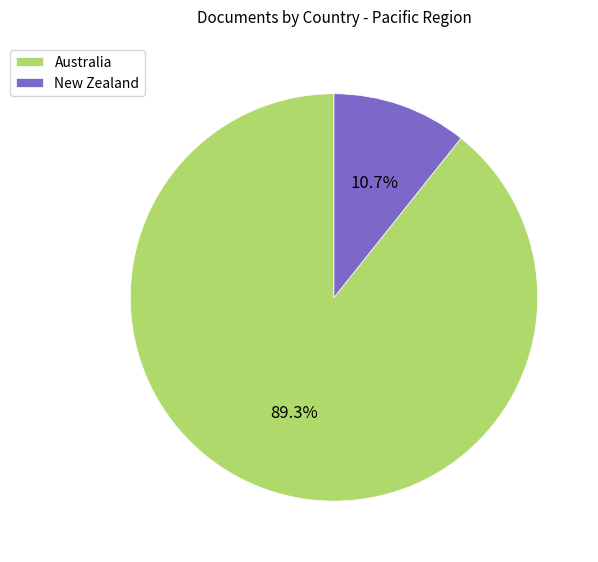

To the nearest percent, what is the difference between the New Zealand and Australia slice percentages?

79%